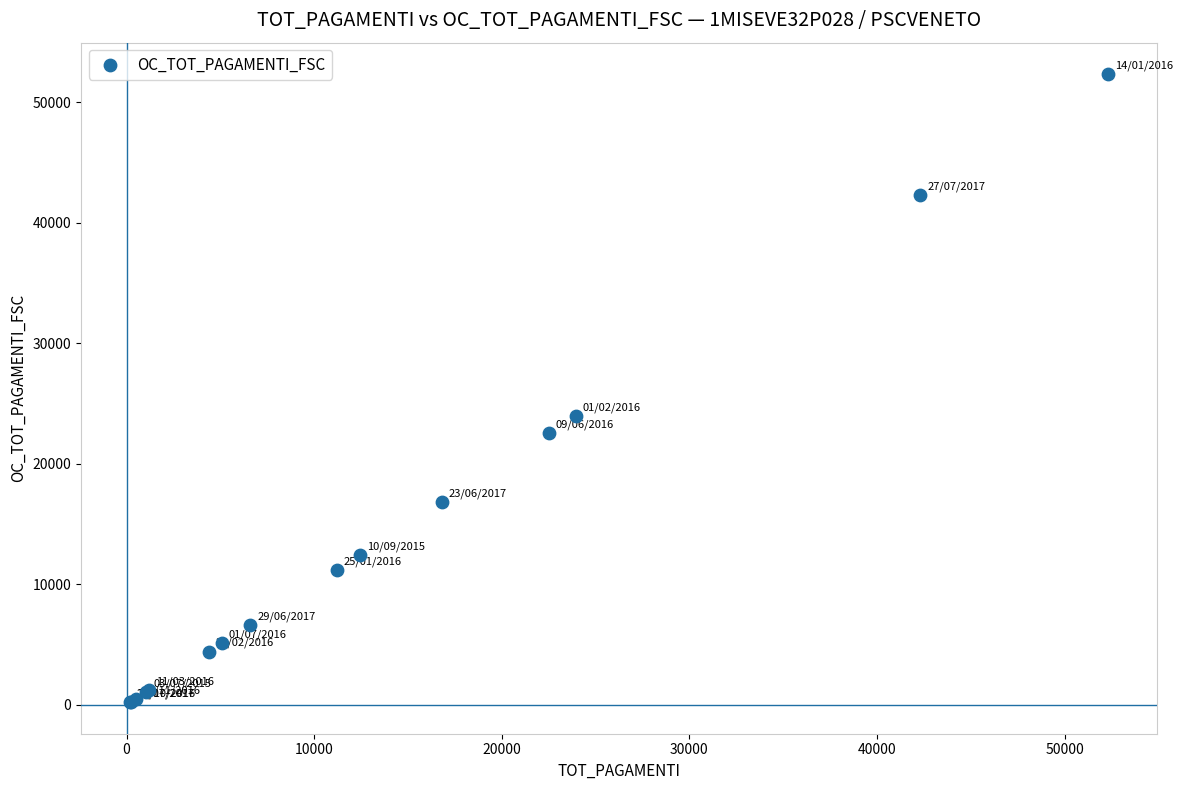

What Y value in the scatter plot is closest to 26253?

23953.8